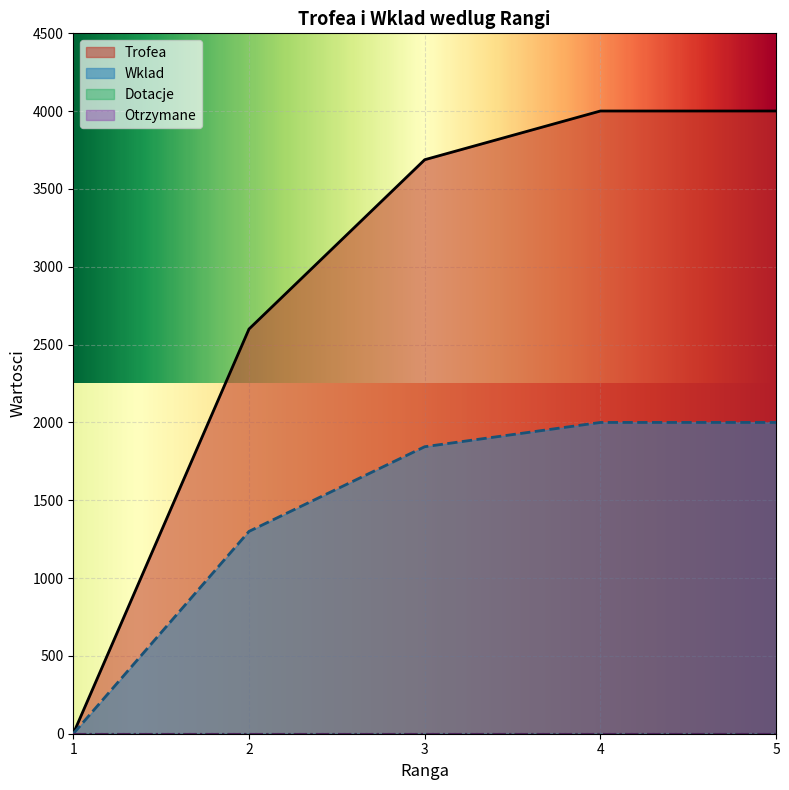

At which label does Trofea reach its minimum?

1